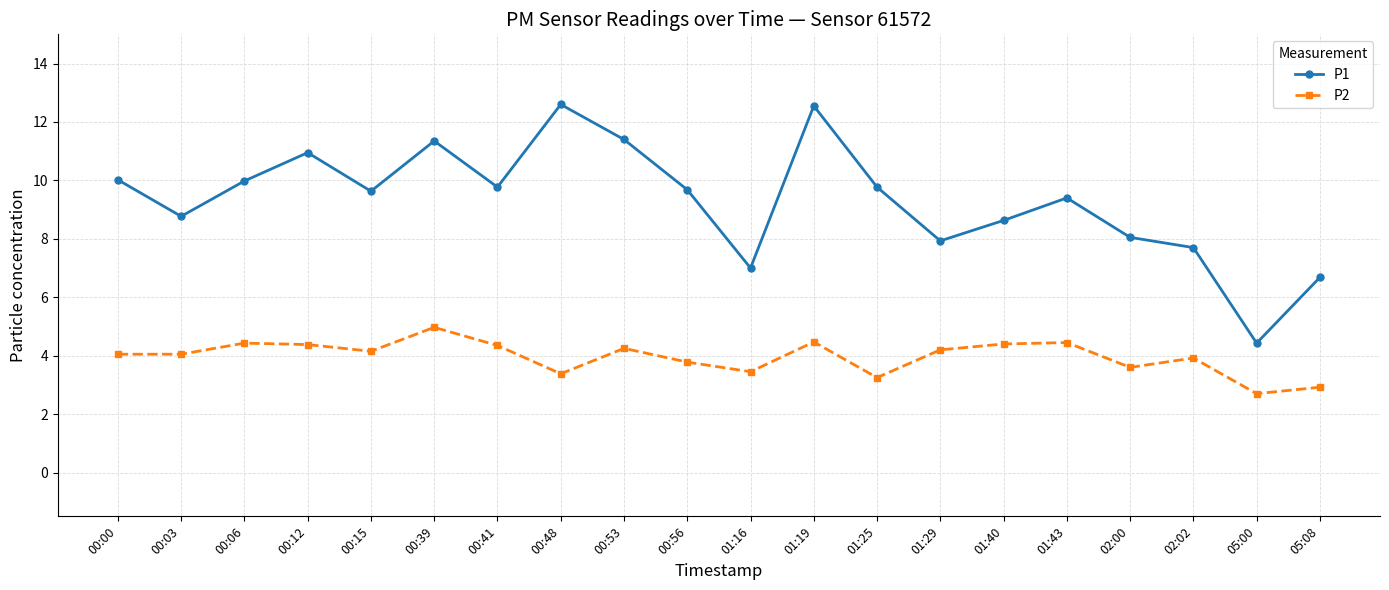

What is the label of the 2nd point from the right?

05:00